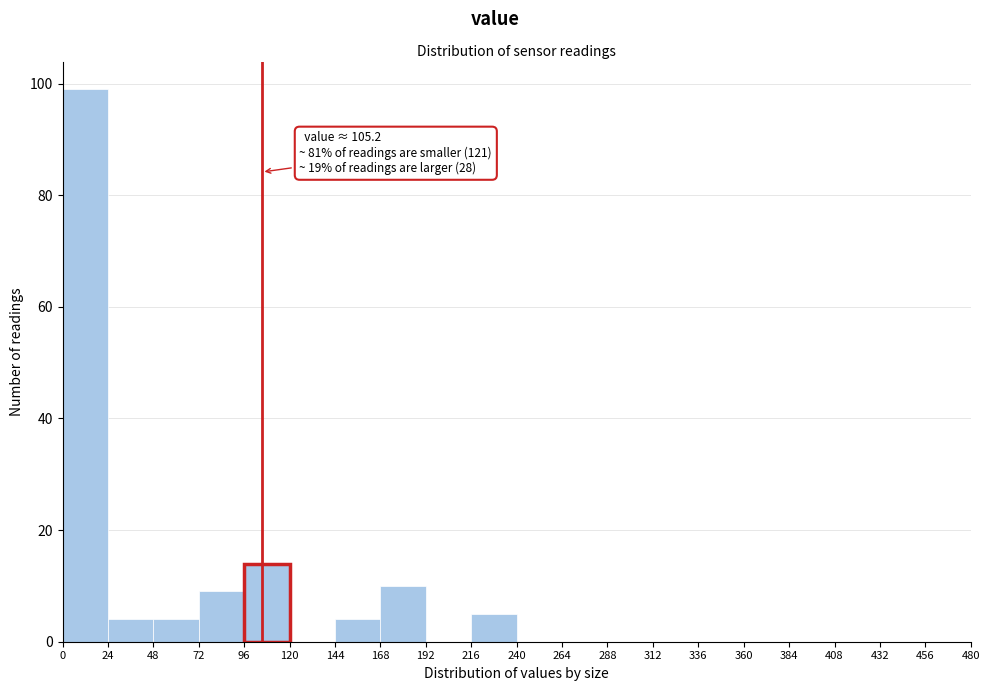

Over which range of the x-axis is the bar tallest?

0 to 24